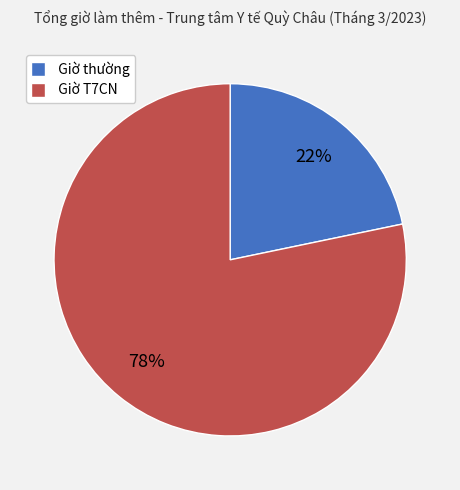

How many slices are in this pie chart?

2